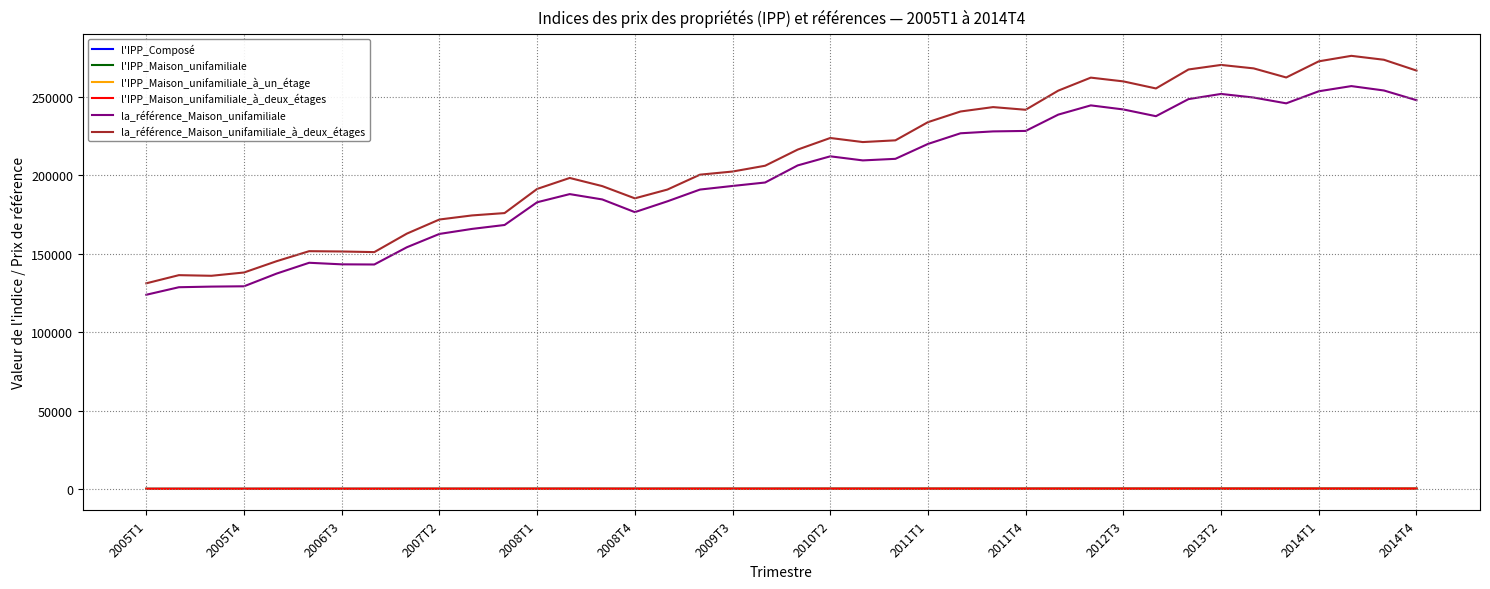

True or false: la_référence_Maison_unifamiliale_à_deux_étages and la_référence_Maison_unifamiliale cross at least once.

False